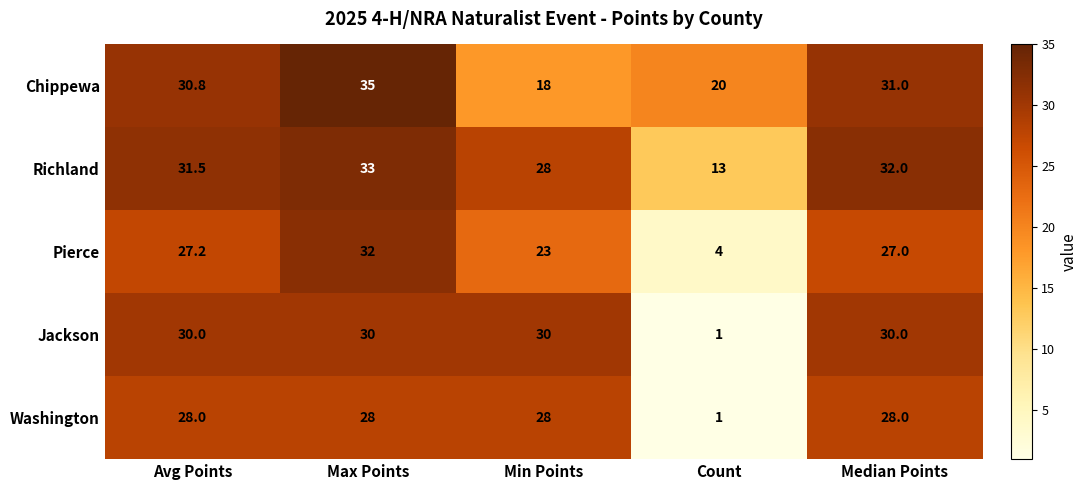

At how many categories does at least one series exceed 31?

3